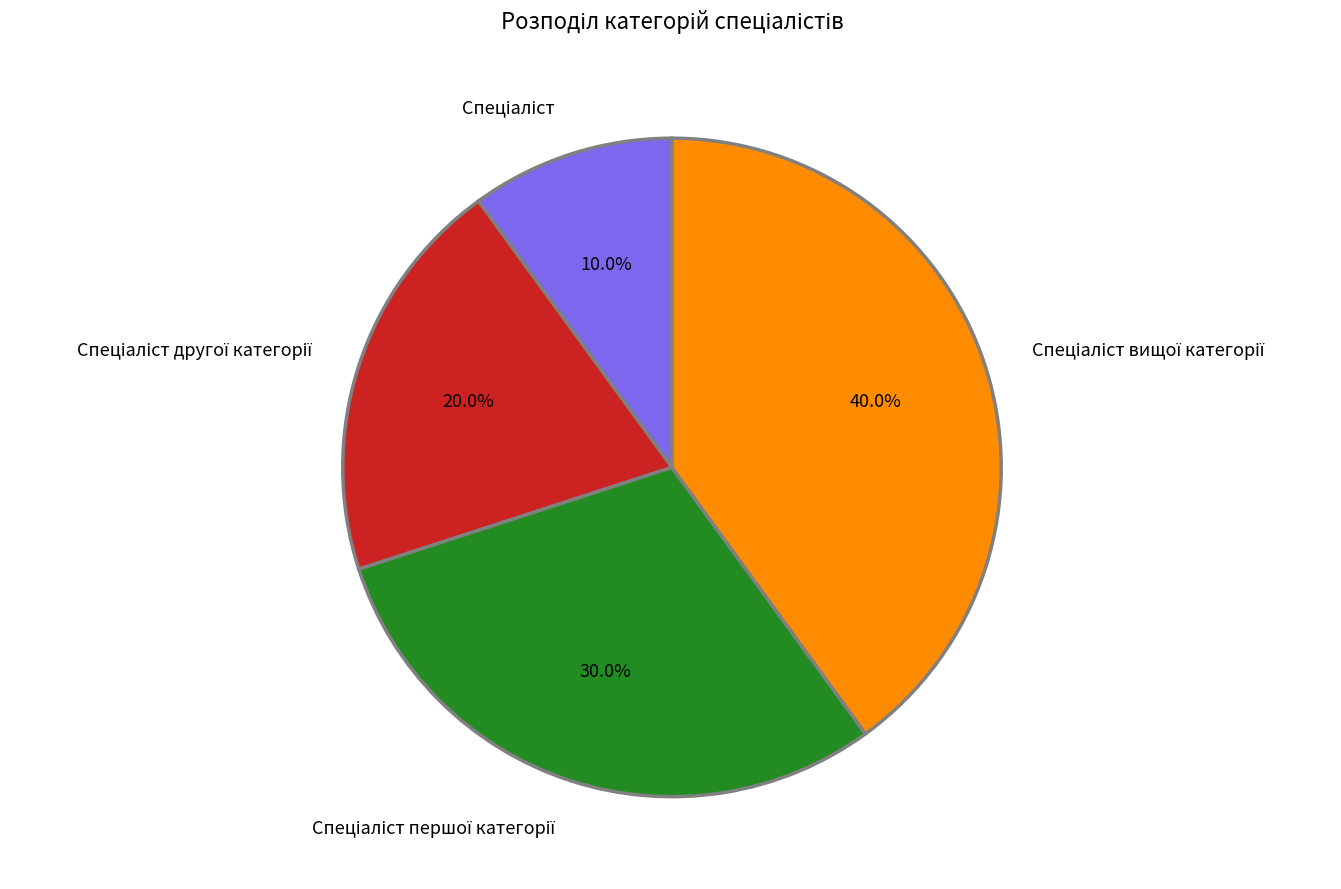

Is there any slice that represents more than half of the pie?

No